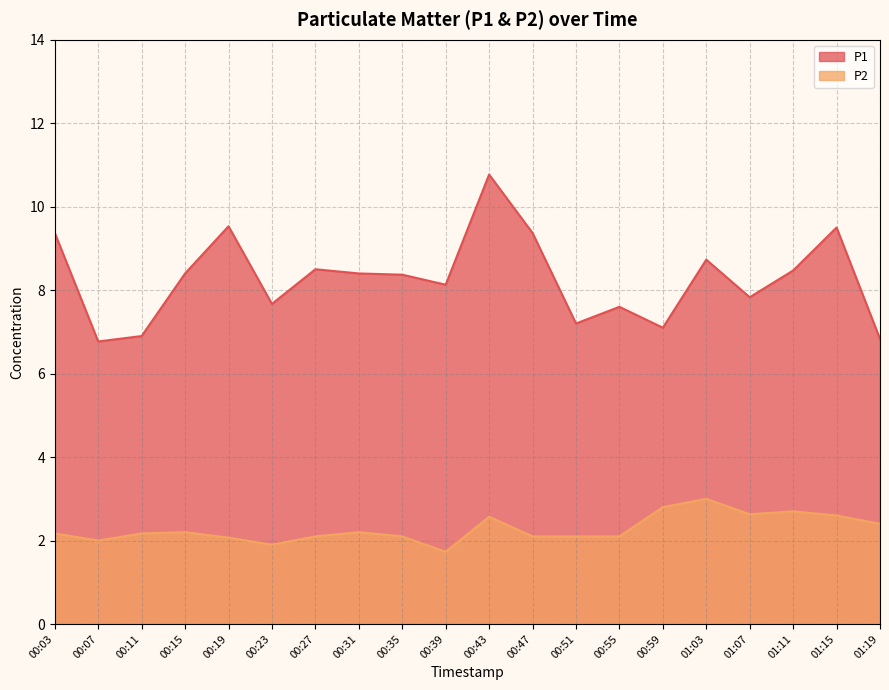

Is it true that P2 equals 2.2 at 00:03?

True